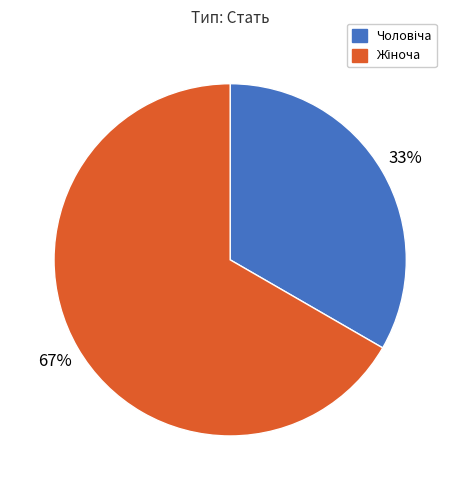

Is there a majority slice in this chart?

Yes